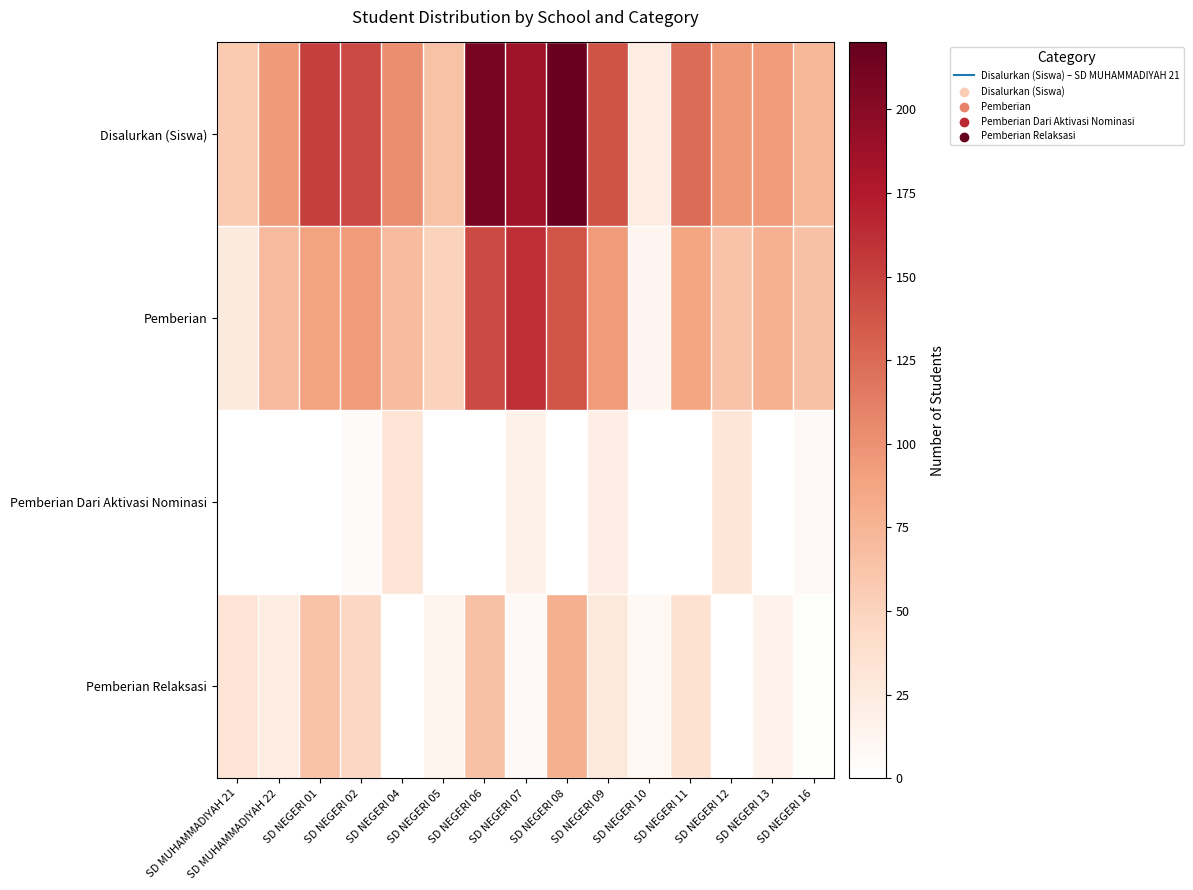

How many data points does each series have?

15